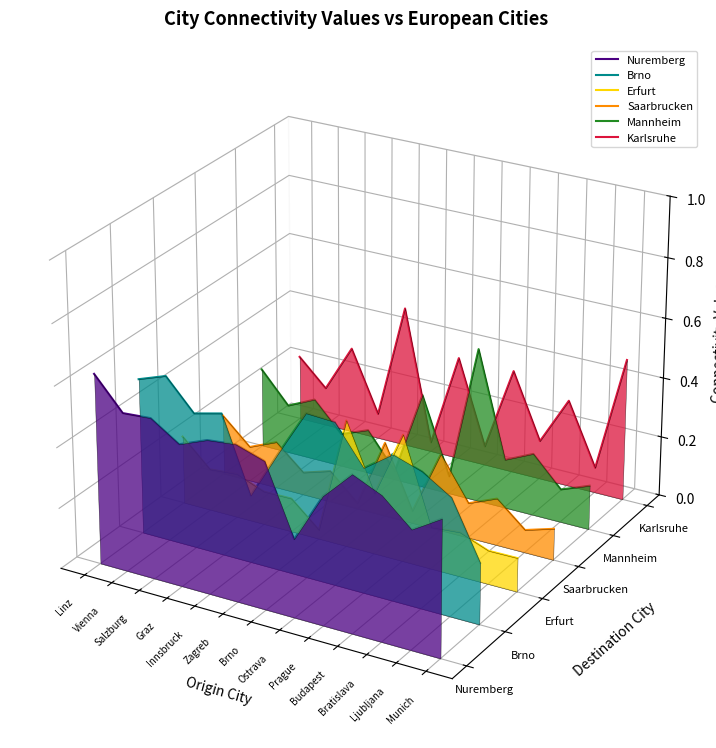

At which category is the sum across all series the highest?

Linz